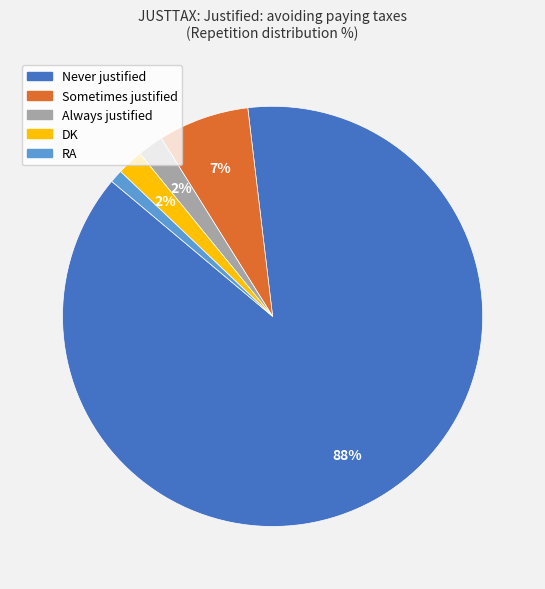

How many slices are in this pie chart?

5